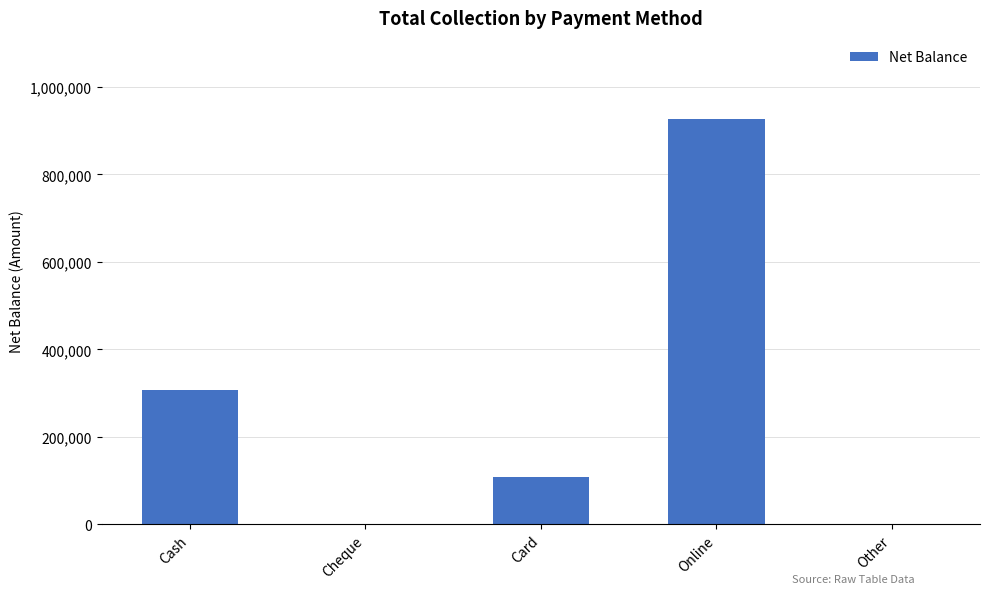

Reading right to left, transcribe all the data shown in this chart.

0	926887	108000	0	306600